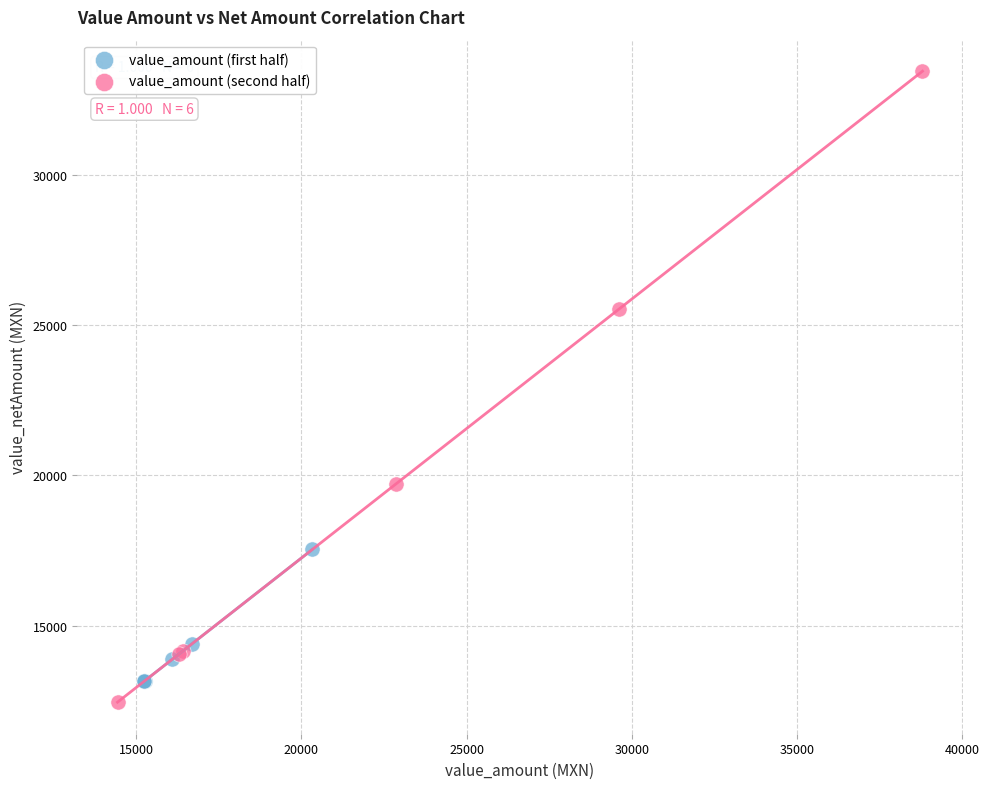

What are all the series names shown in the legend?

value_amount (first half), value_amount (second half)